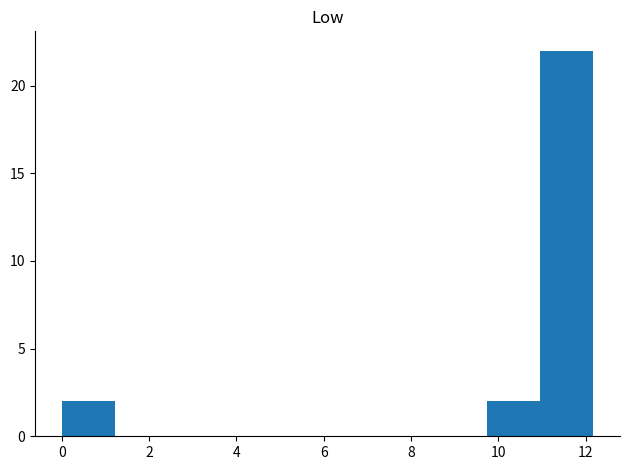

Reading left to right, list every bar in this chart as the range it spans on the x-axis followed by its height. Neither the bar edges nor the heights are printed on the chart, so give them approximately, as read against the axes.

0.0 to 1.2: 2
1.2 to 2.4: 0
2.4 to 3.6: 0
3.6 to 4.8: 0
4.8 to 6.0: 0
6.0 to 7.4: 0
7.4 to 8.6: 0
8.6 to 9.8: 0
9.8 to 11.0: 2
11.0 to 12.2: 22